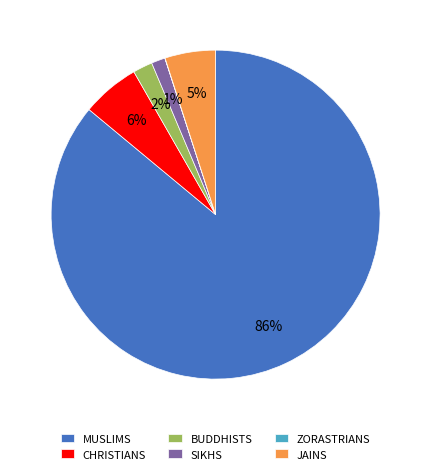

To the nearest percent, what is the combined percentage of MUSLIMS and JAINS?

91%